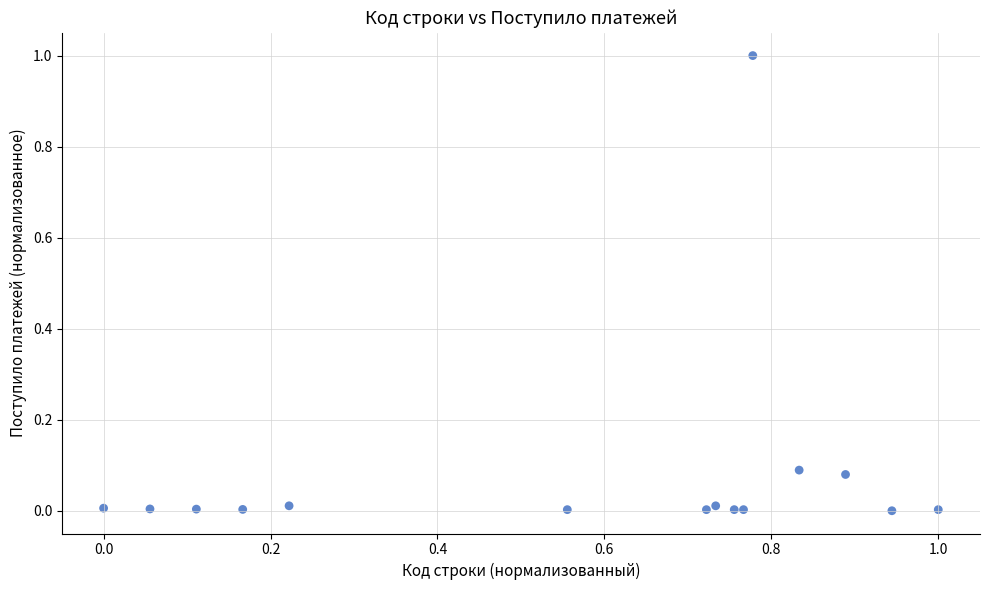

What is the range of Y values (max minus min)?

1.0